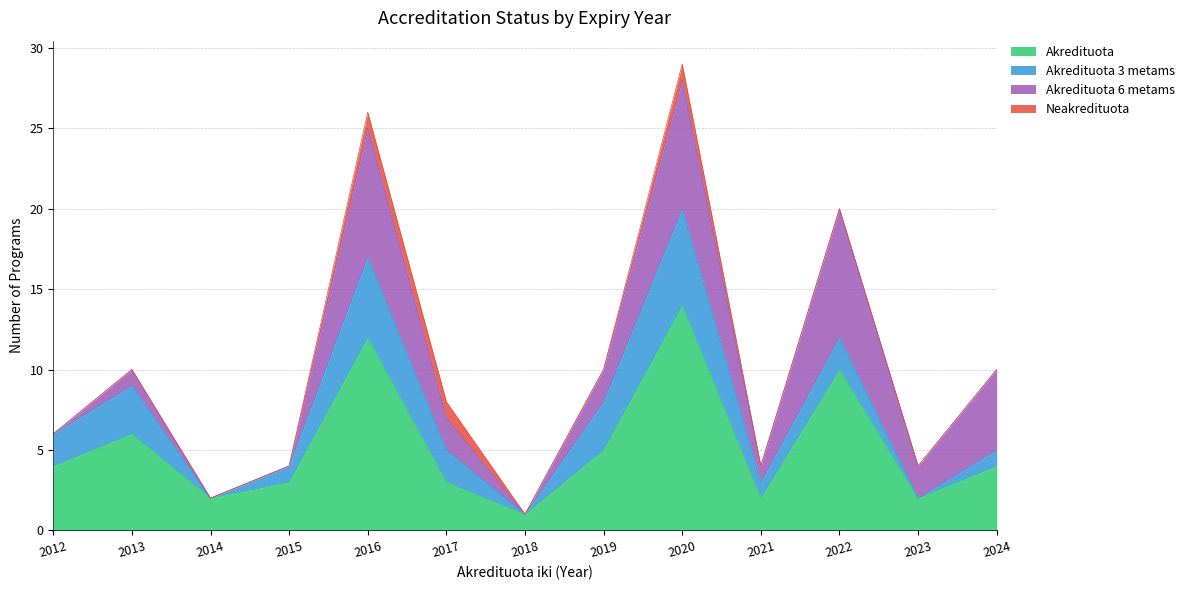

How many interior local peaks does the Neakredituota series have?

1